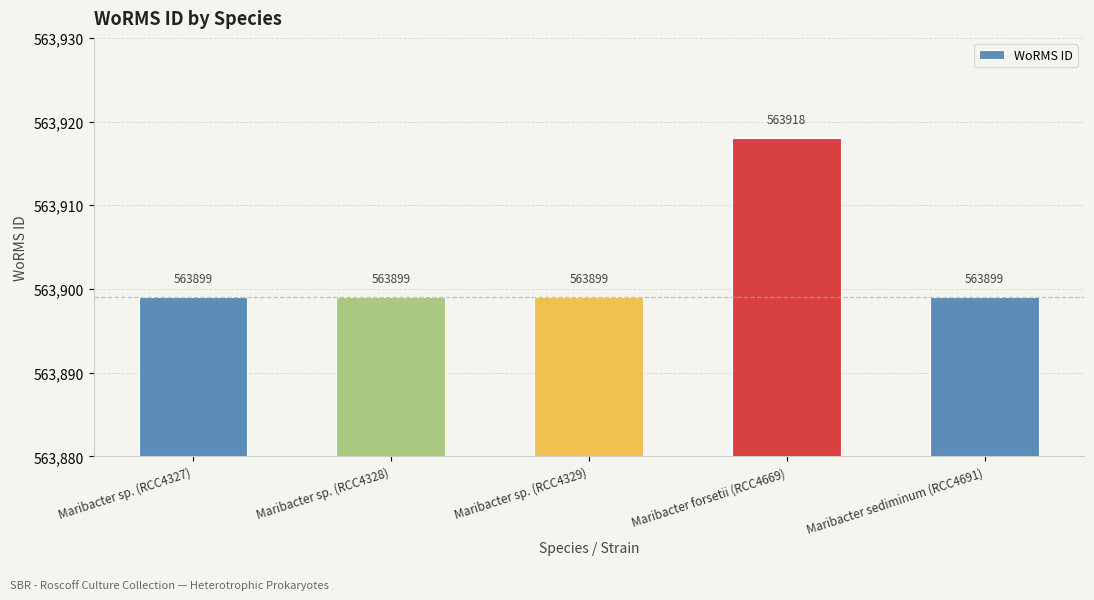

What is the label of the 4th bar from the left?

Maribacter forsetii (RCC4669)